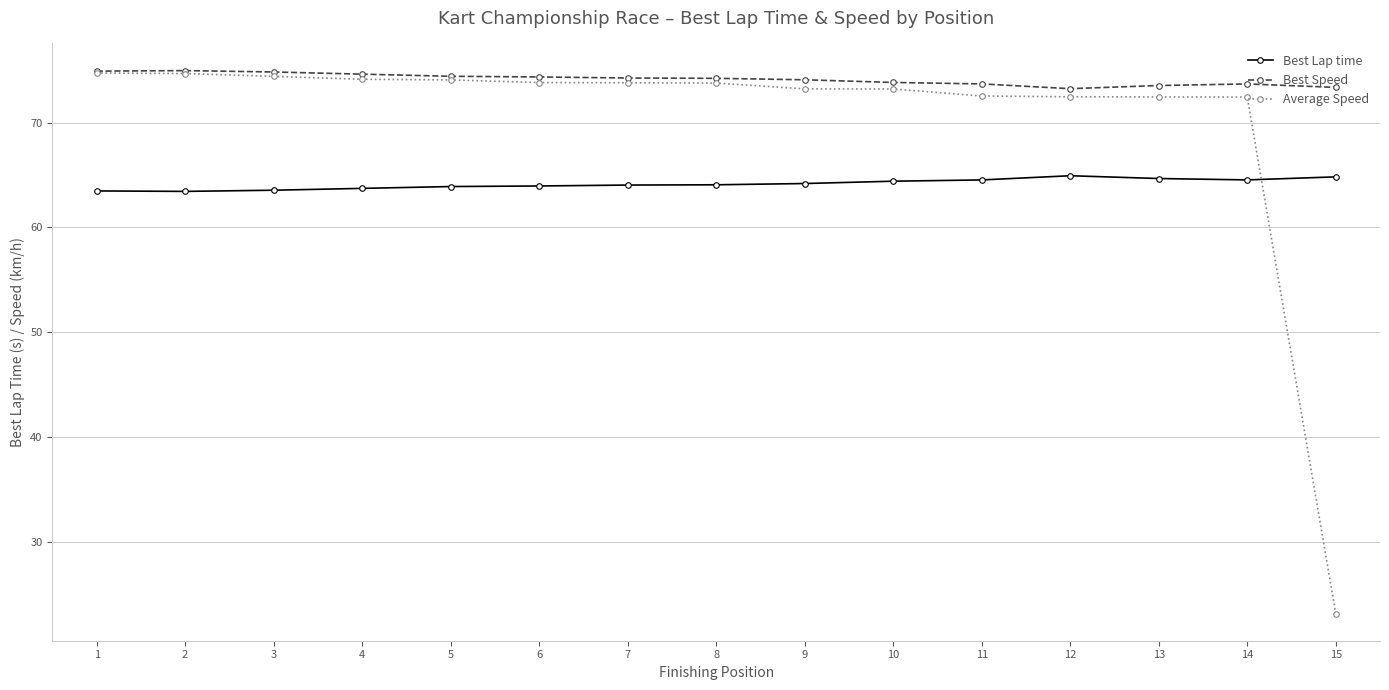

True or false: Best Speed and Best Lap time cross at least once.

False